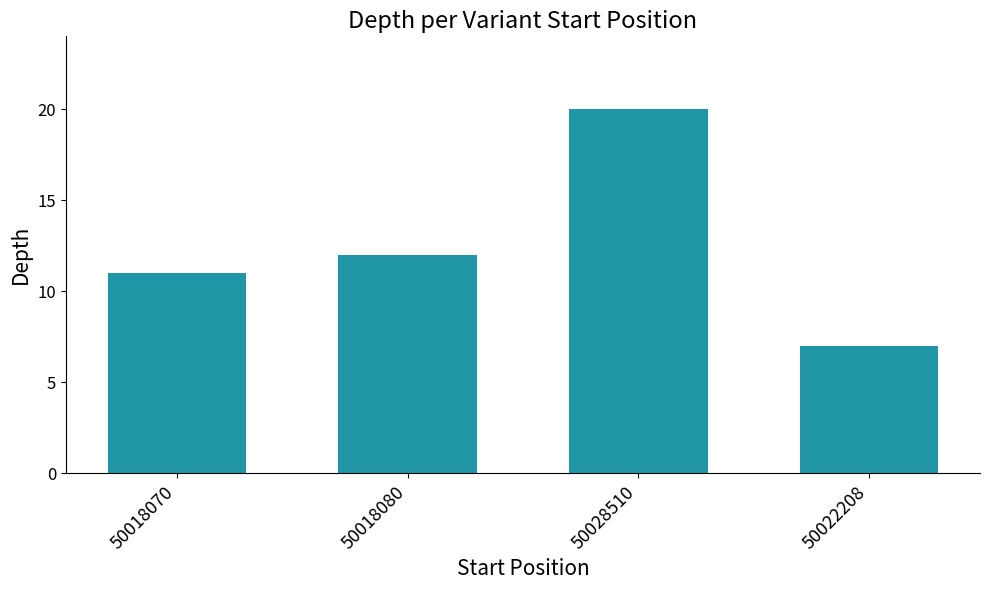

How many categories are shown in the chart?

4